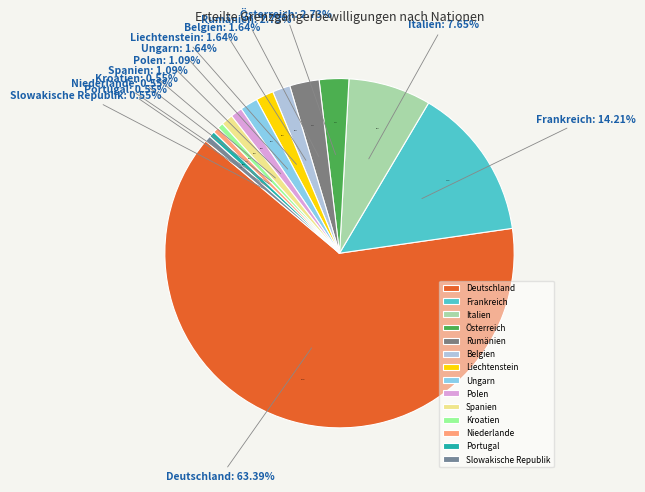

What is the largest slice in the pie chart?

Deutschland